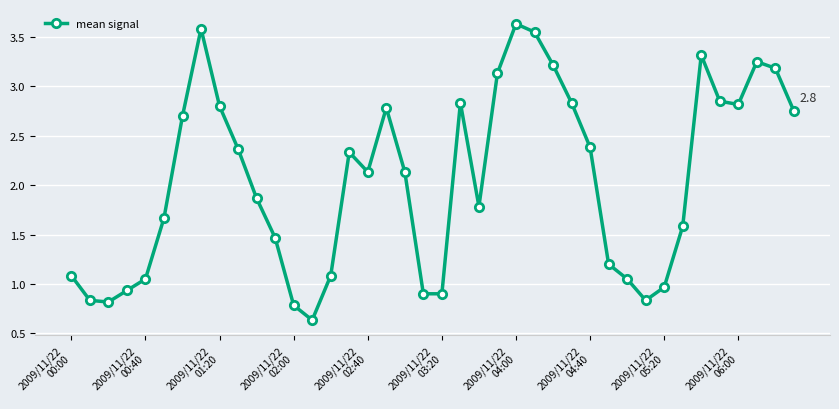

True or false: the data has more than 1 interior local peaks.

True